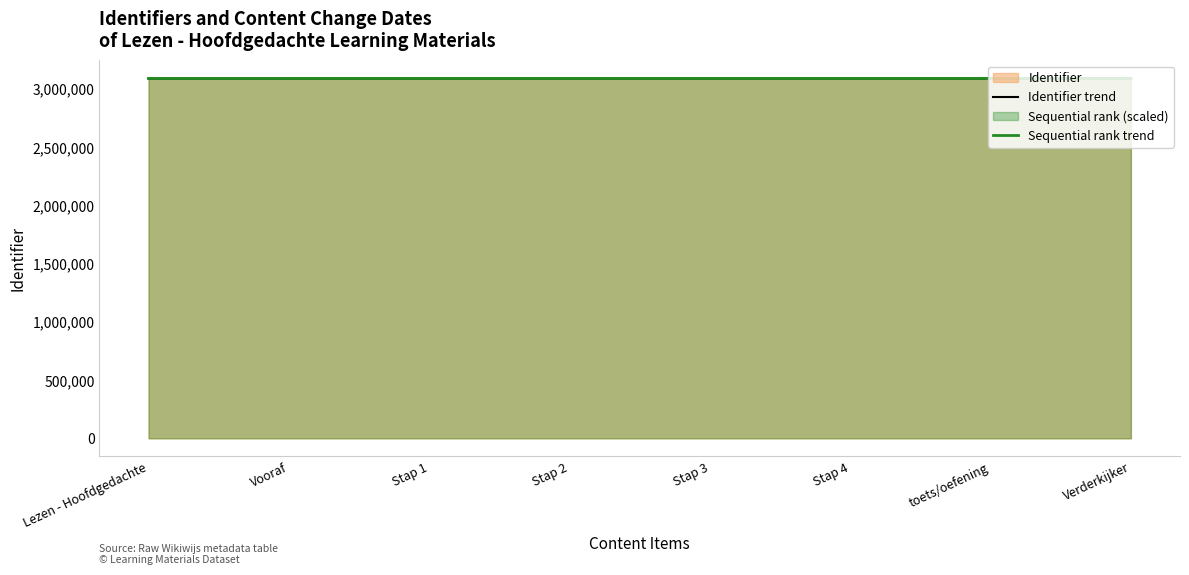

Read the Sequential rank trend value at Stap 3.

3087859.6